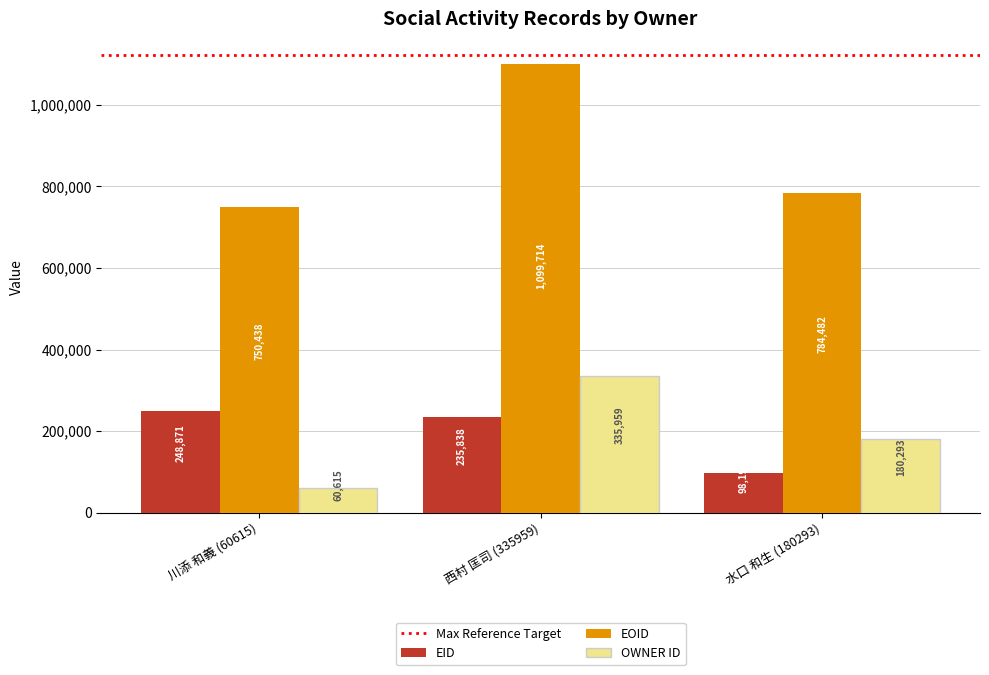

Which series has the widest spread of values?

EOID